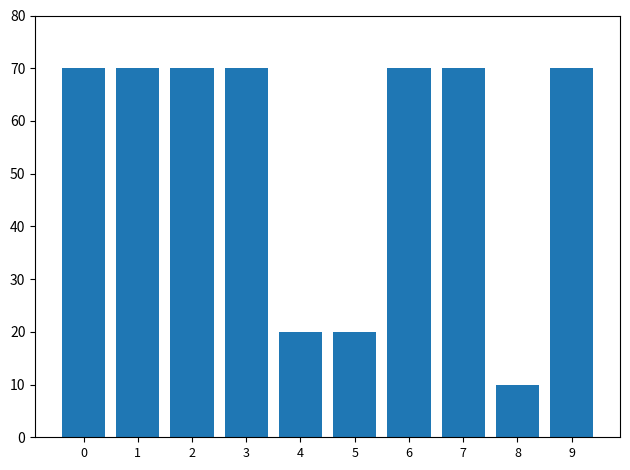

What is the value of the 10th bar from the left?

70